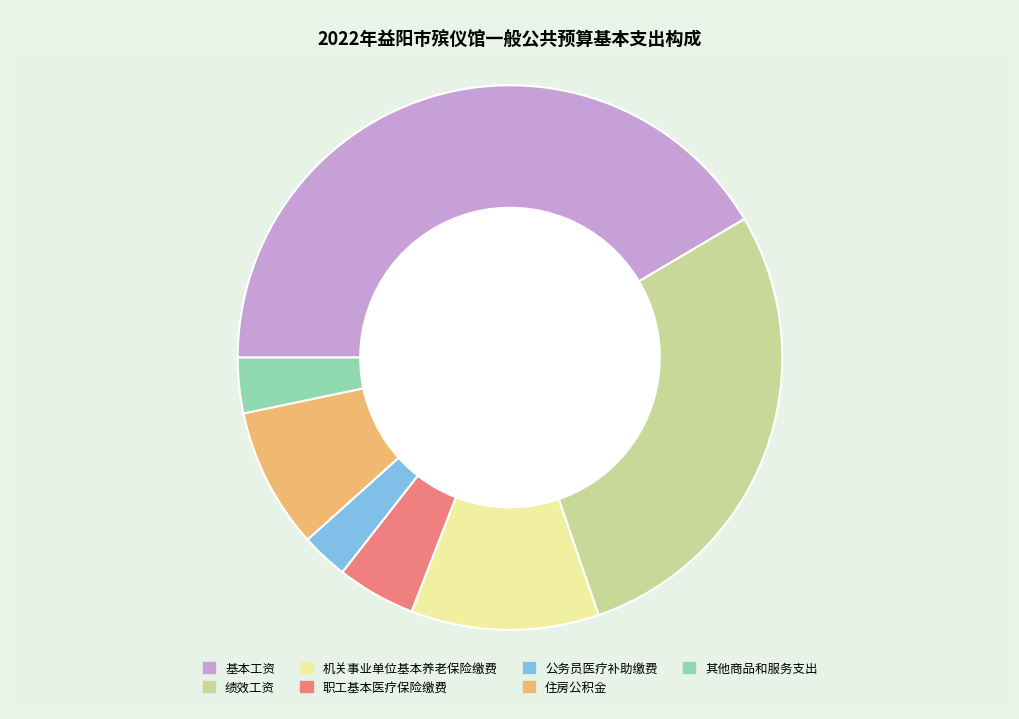

Is the sum of 基本工资 and 职工基本医疗保险缴费 greater than half?

No